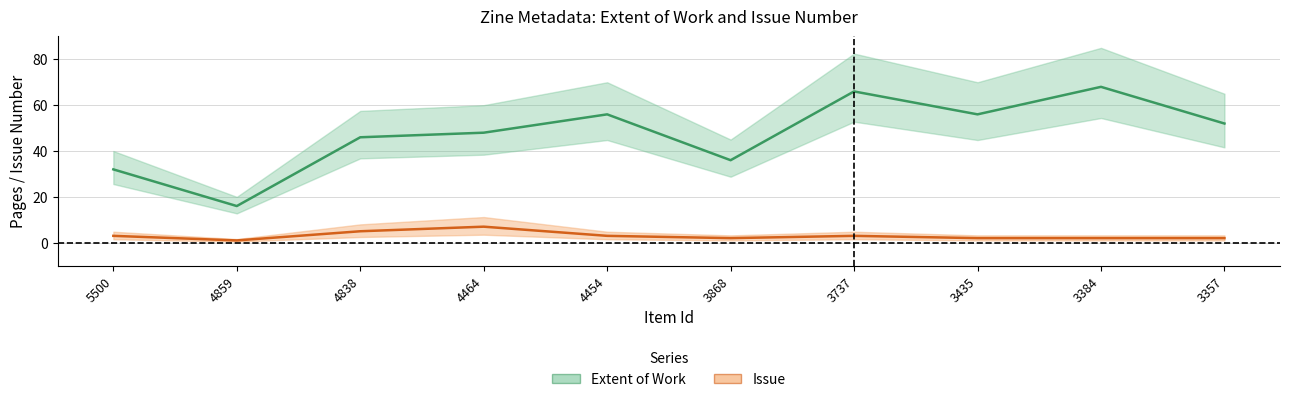

The value of Issue at 3435 is 3. True or false?

False